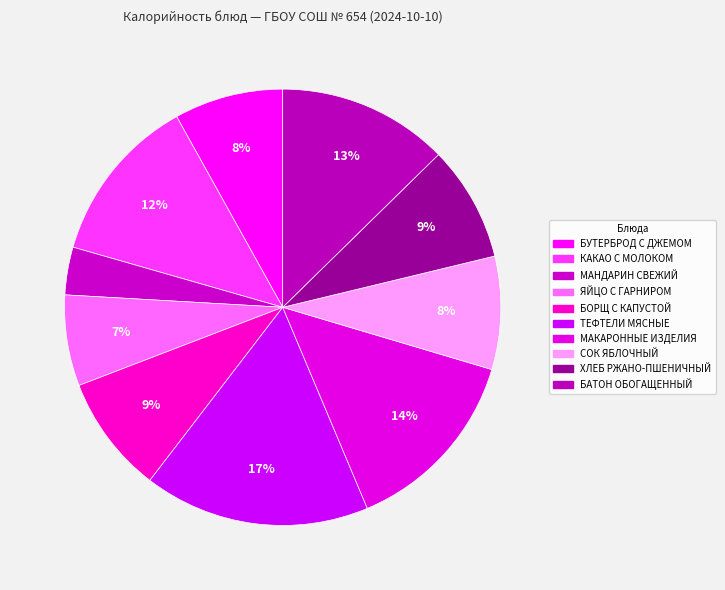

True or false: БАТОН ОБОГАЩЕННЫЙ accounts for 13% of the total.

True